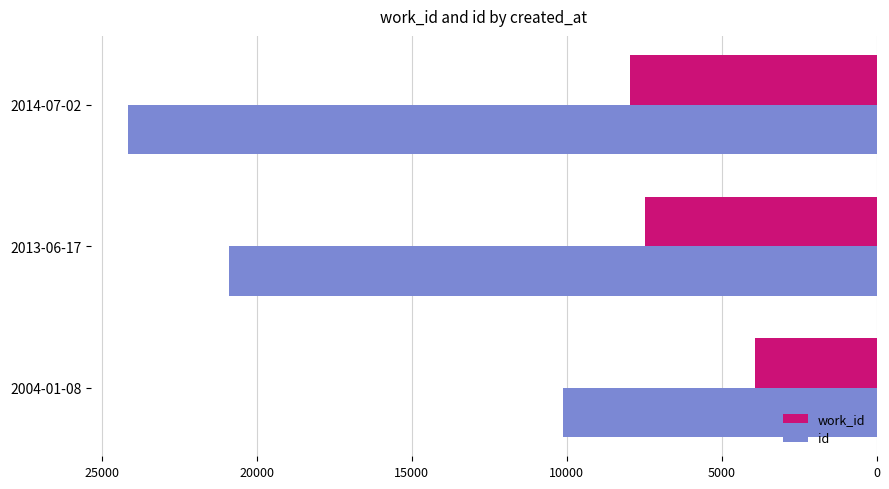

What is the difference between the maximum and minimum values in the work_id series?

4046